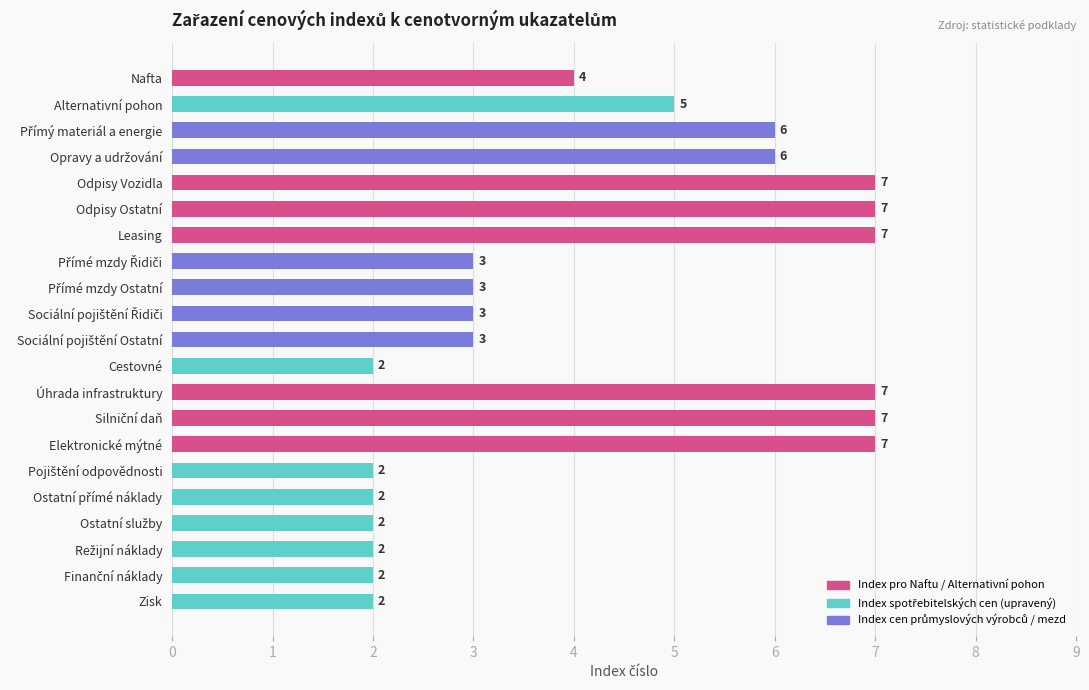

What is the greatest value displayed?

7